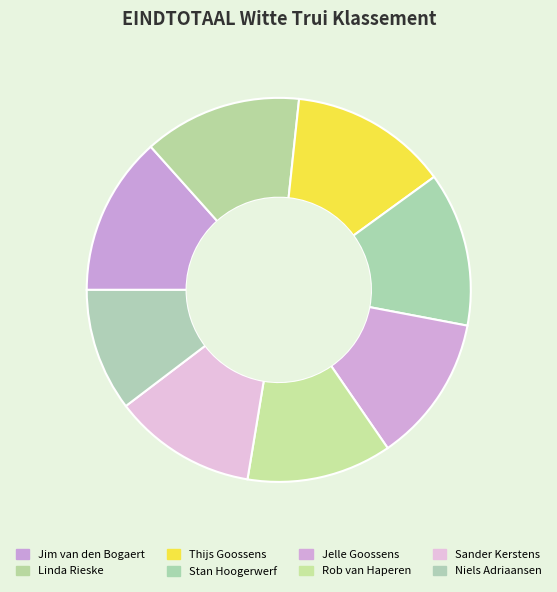

How many segments does this pie chart have?

8